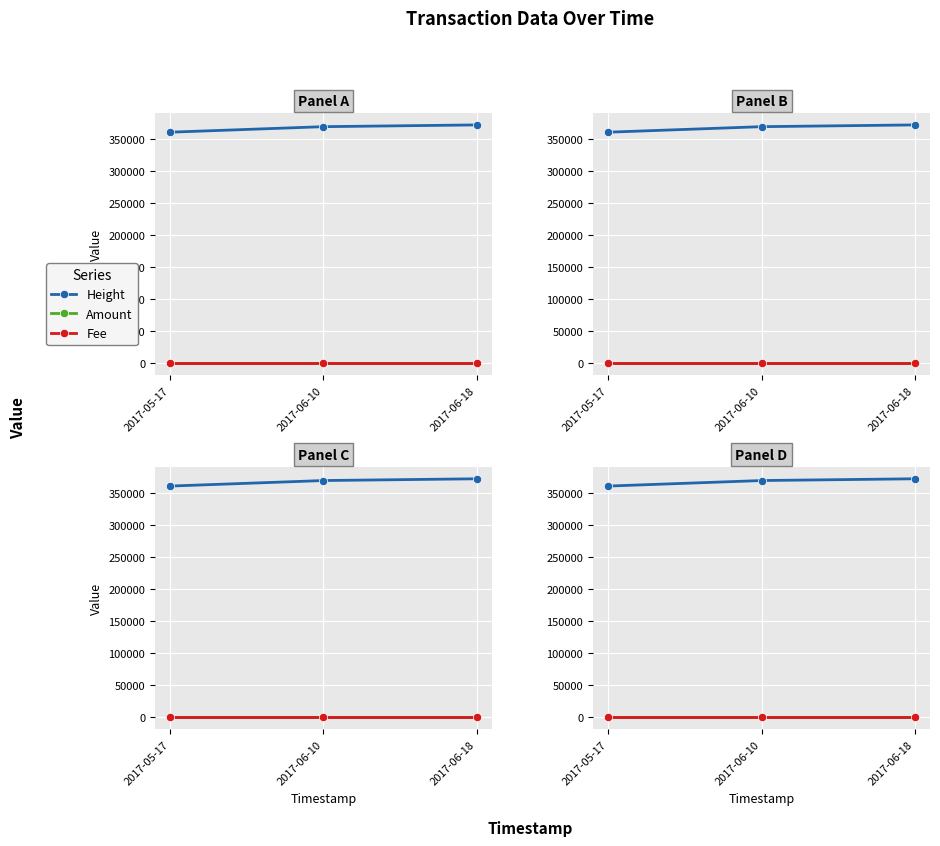

Does the chart display data point markers on the line(s)?

Yes